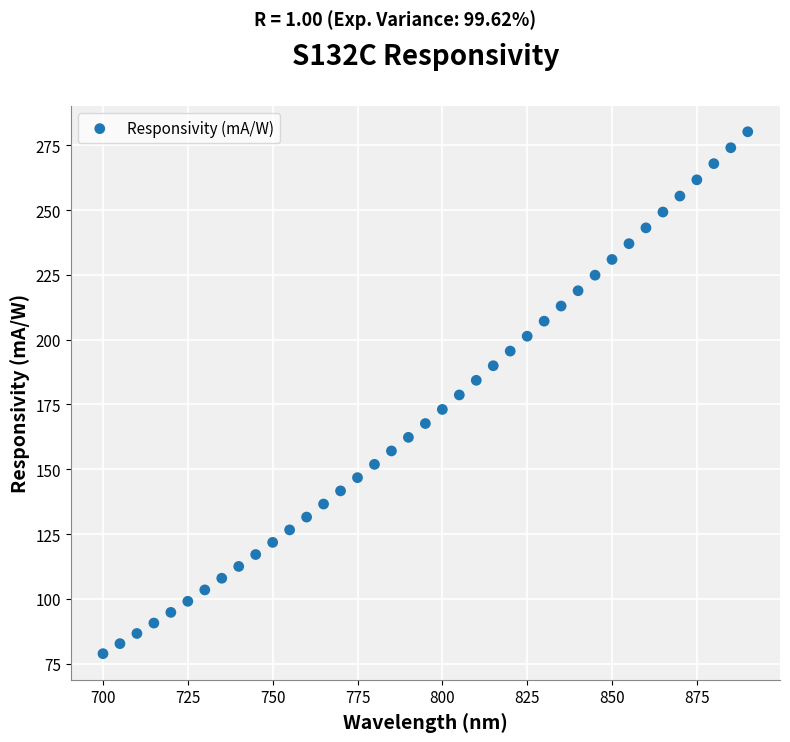

What is the range of X values (max minus min)?

190.0